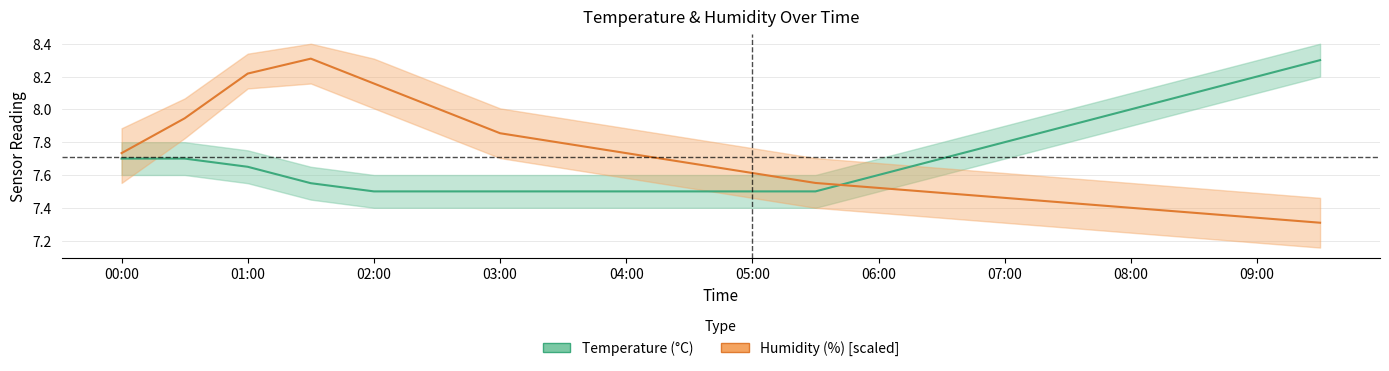

How many lines are shown in the chart?

2